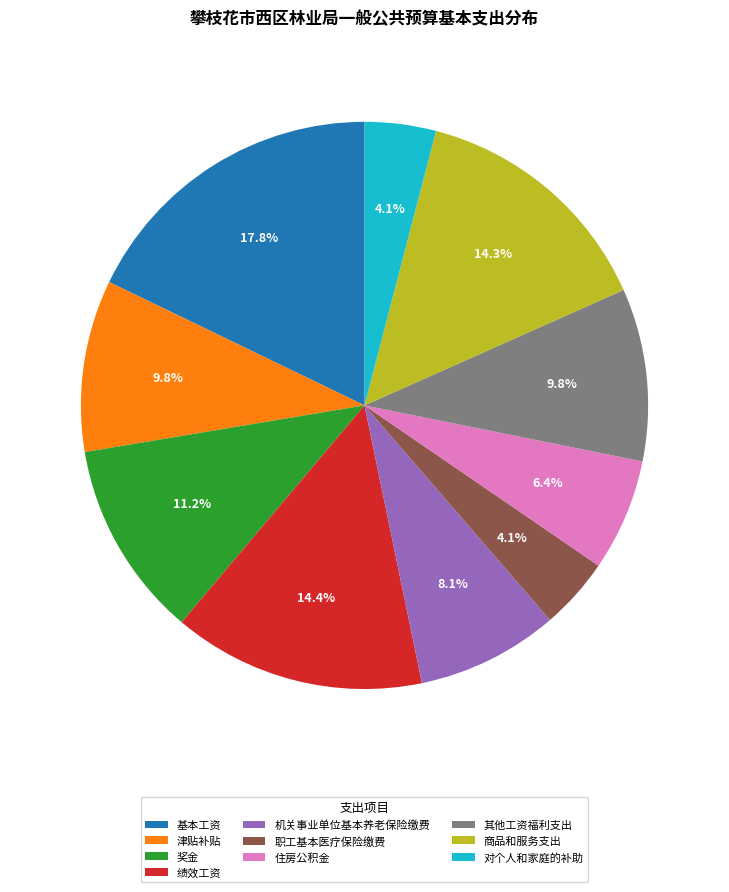

Which has a higher value, 其他工资福利支出 or 基本工资?

基本工资